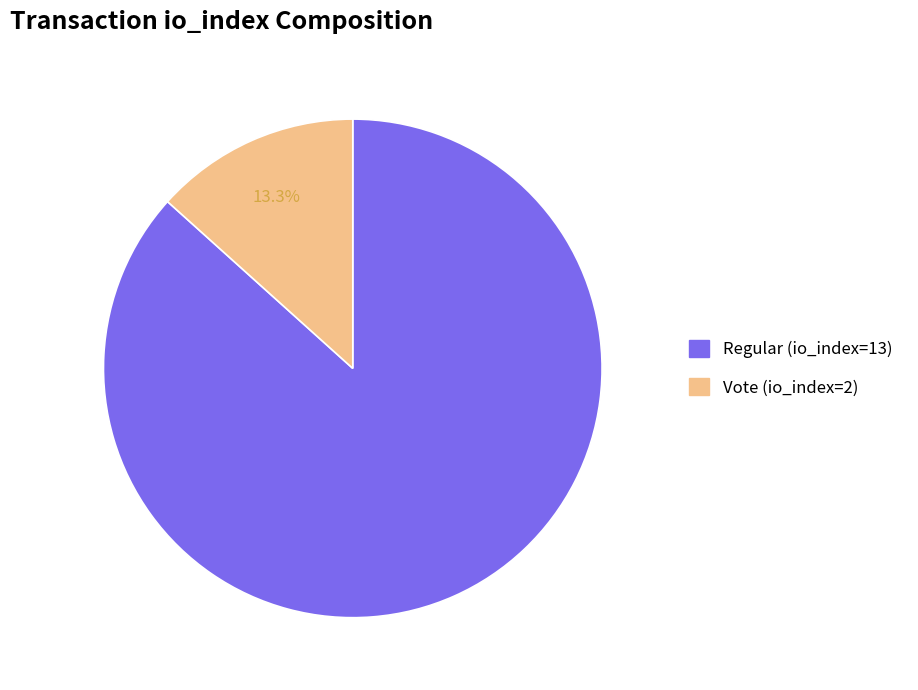

To the nearest percent, what portion does Regular (io_index=13) represent?

87%